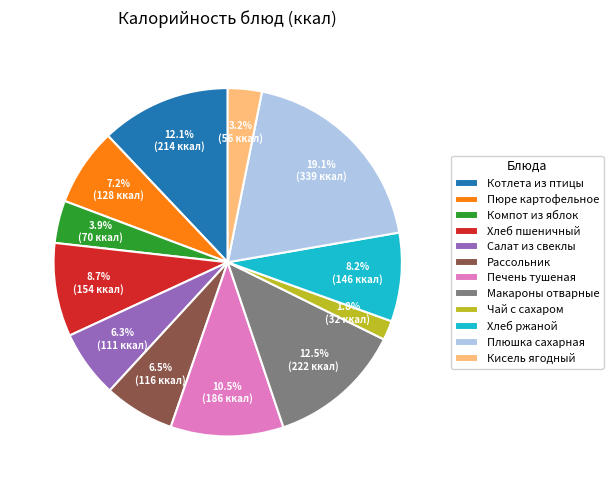

To the nearest percent, what portion does Плюшка сахарная represent?

19%